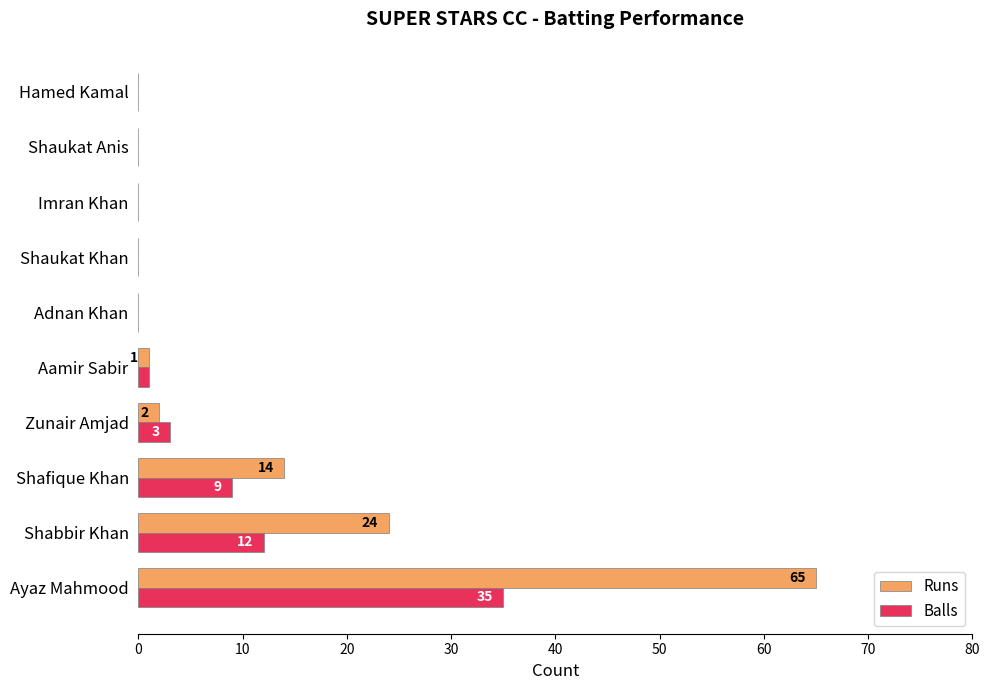

At which label does Runs reach its peak?

Ayaz Mahmood